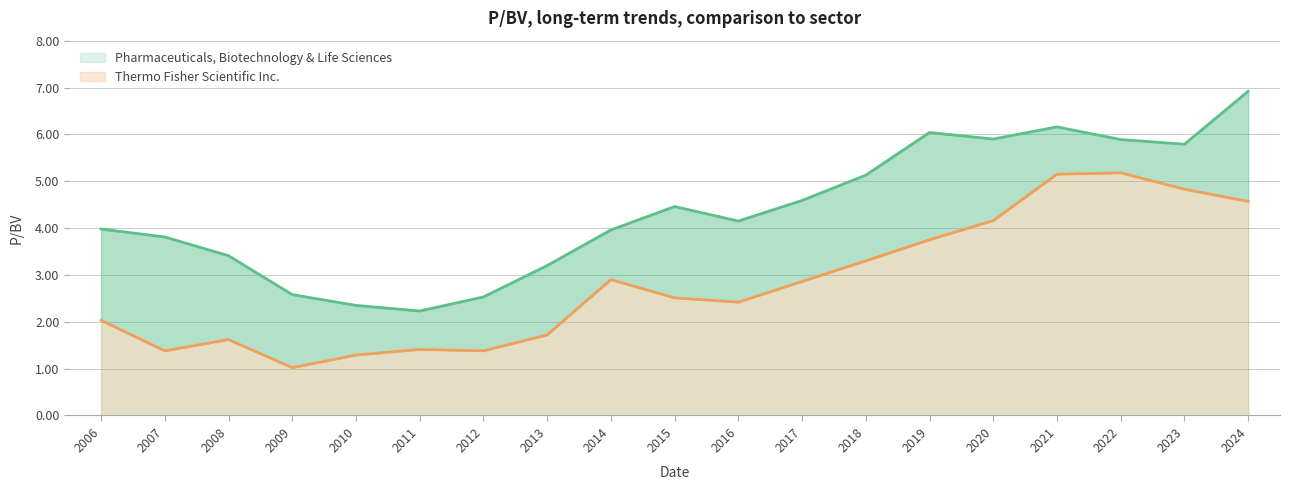

How many data points in Thermo Fisher Scientific Inc. are above 2?

12